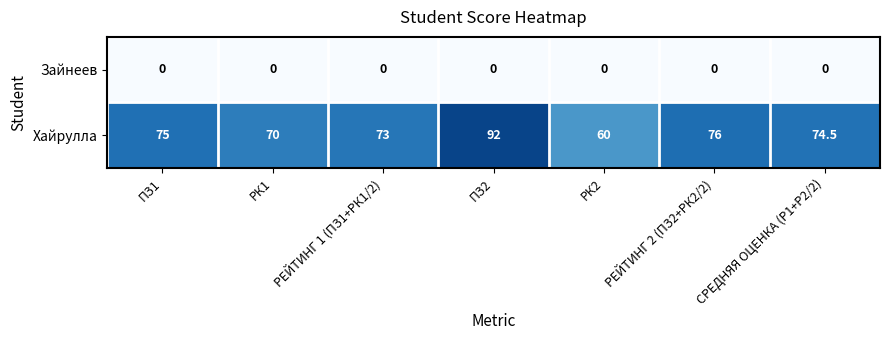

Is it true that Хайрулла equals 29.2 at СРЕДНЯЯ ОЦЕНКА (Р1+Р2/2)?

False